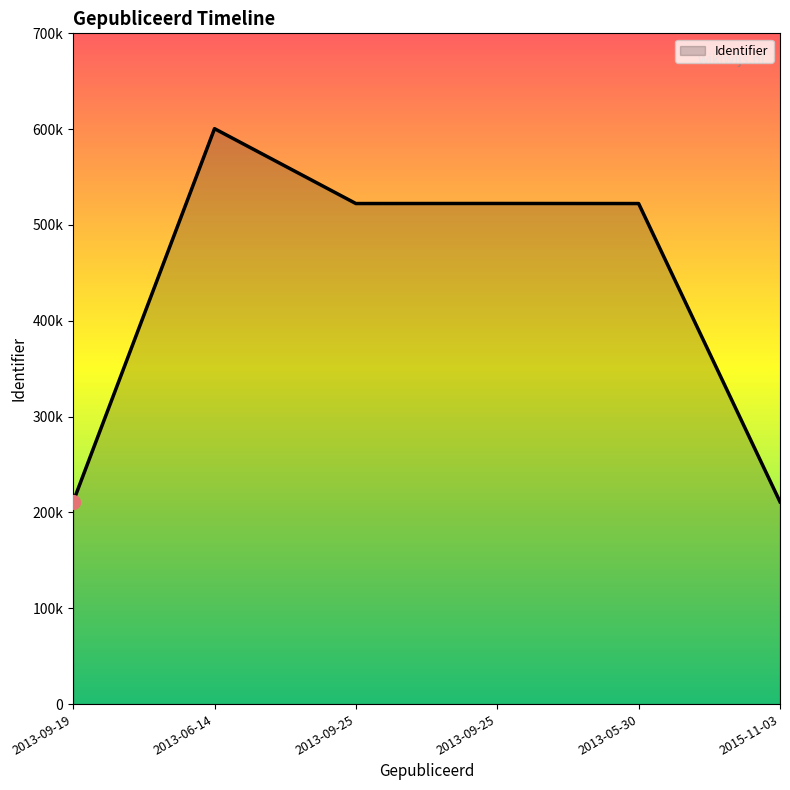

Does the chart have visible grid lines?

No